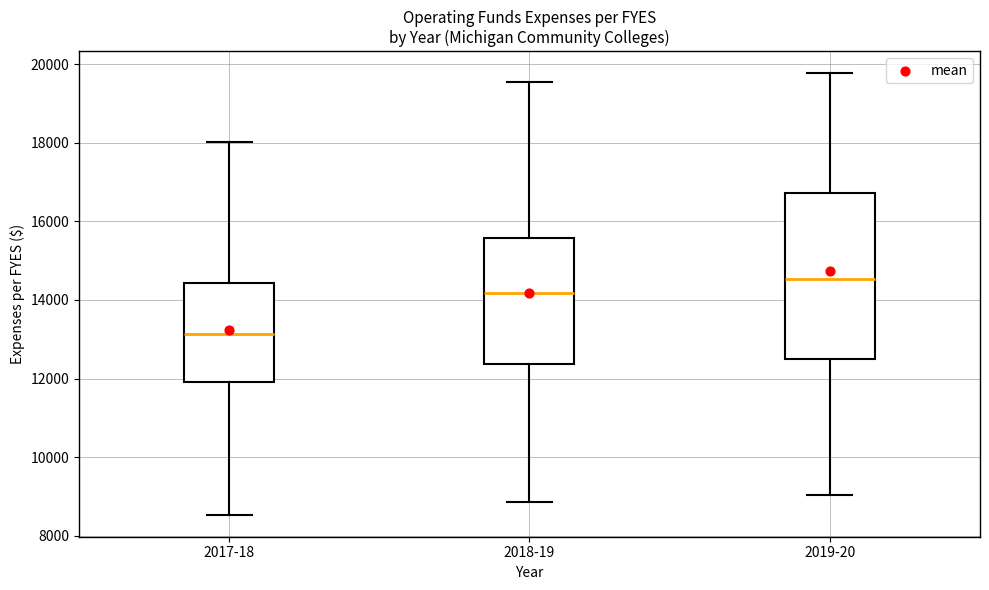

Reading left to right, read every box against the y-axis: the position of its median line, the range the box covers, and the ends of its whiskers. The values are not printed on the chart, so give them approximately, as read against the axis.

2017-18: median 13200, box 12000 to 14400, whiskers 8600 to 18000
2018-19: median 14200, box 12400 to 15600, whiskers 8800 to 19600
2019-20: median 14600, box 12400 to 16800, whiskers 9000 to 19800